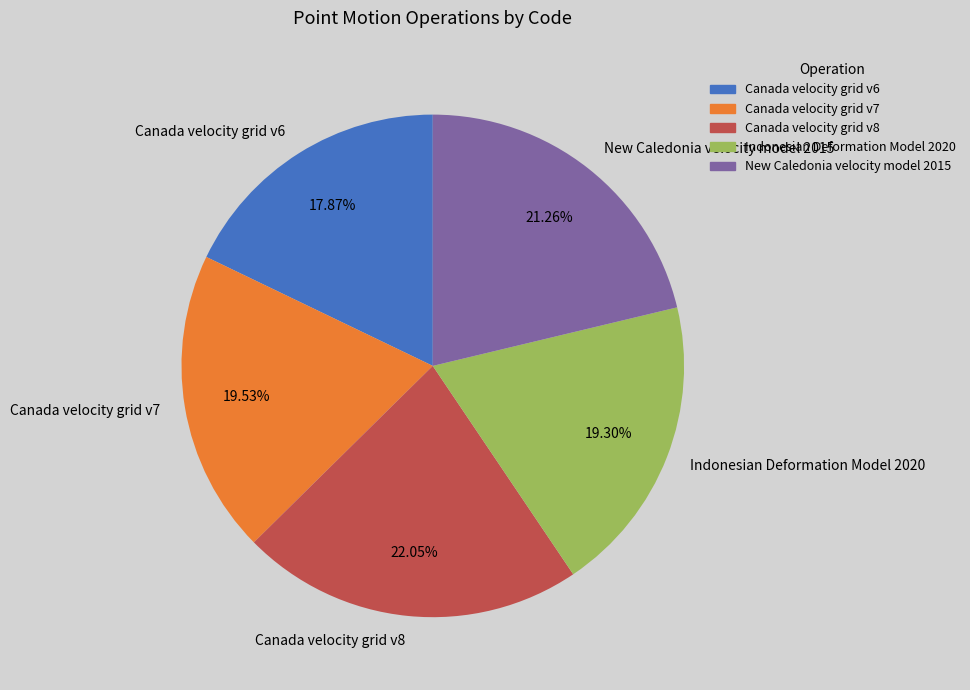

True or false: New Caledonia velocity model 2015 accounts for 10% of the total.

False